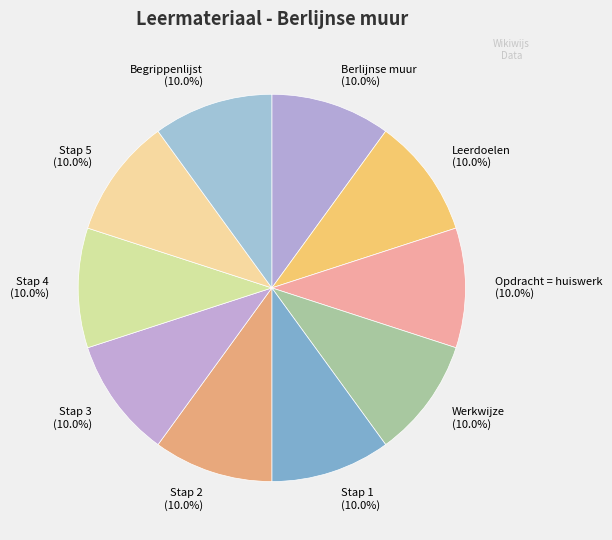

Combined, do Stap 5 and Stap 2 account for over 50%?

No